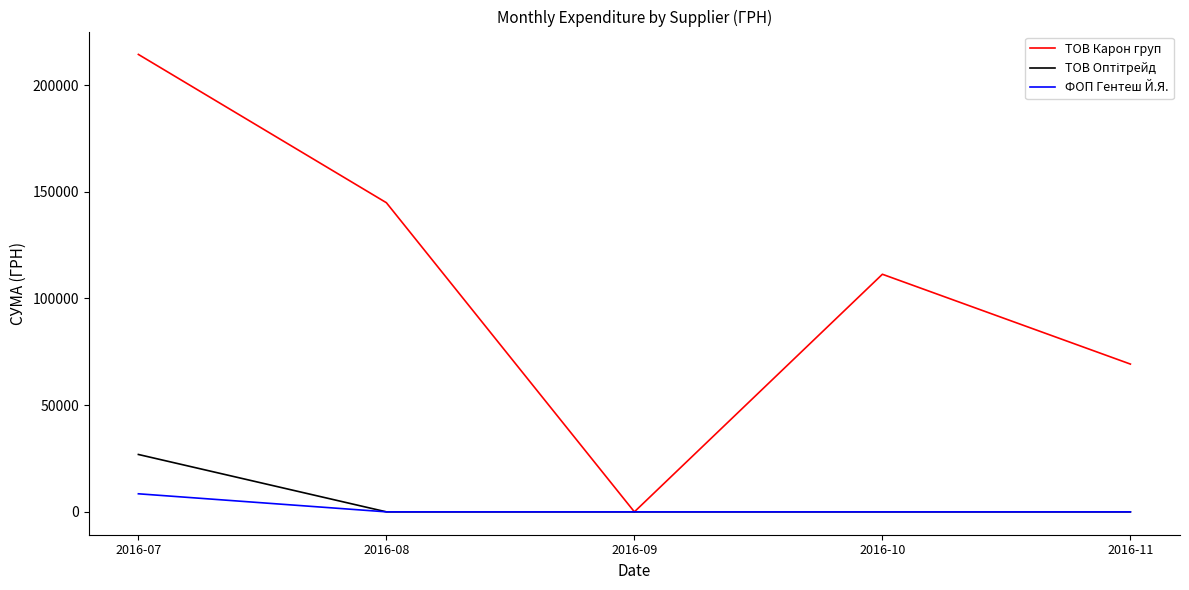

Where does the ТОВ Карон груп series first go above 111346?

2016-07